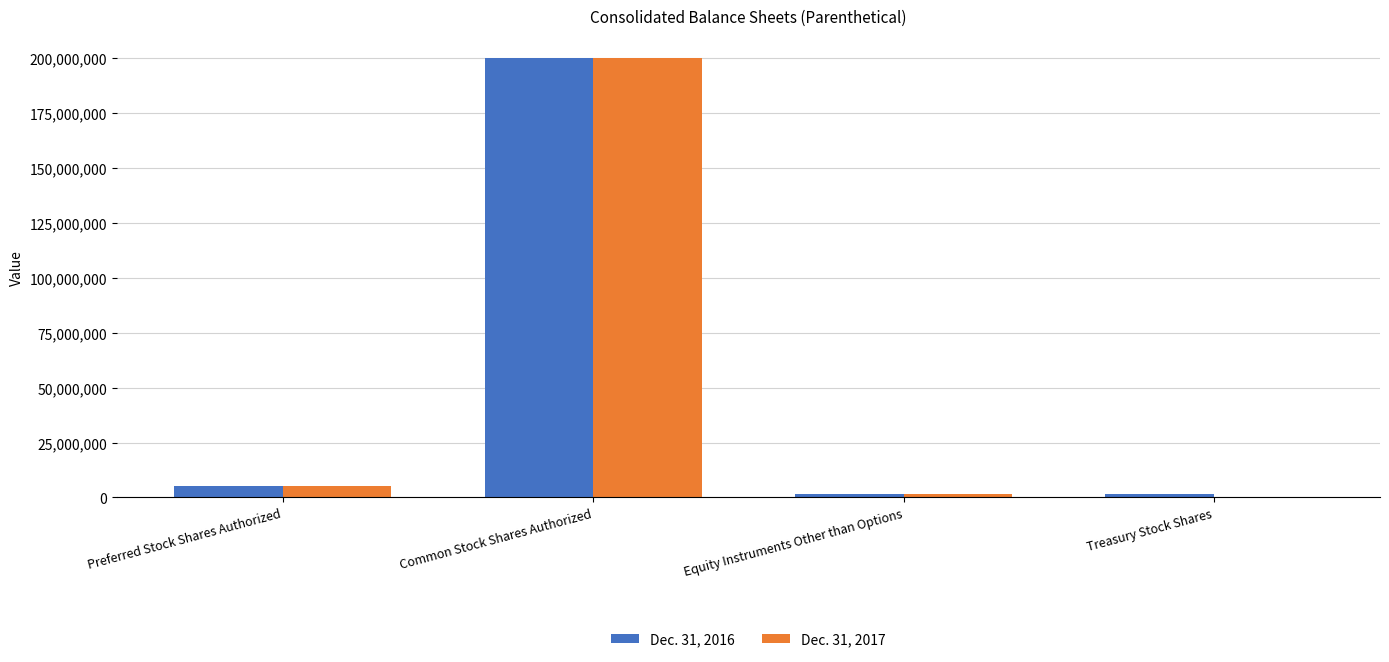

At which category is the sum across all series the highest?

Common Stock Shares Authorized